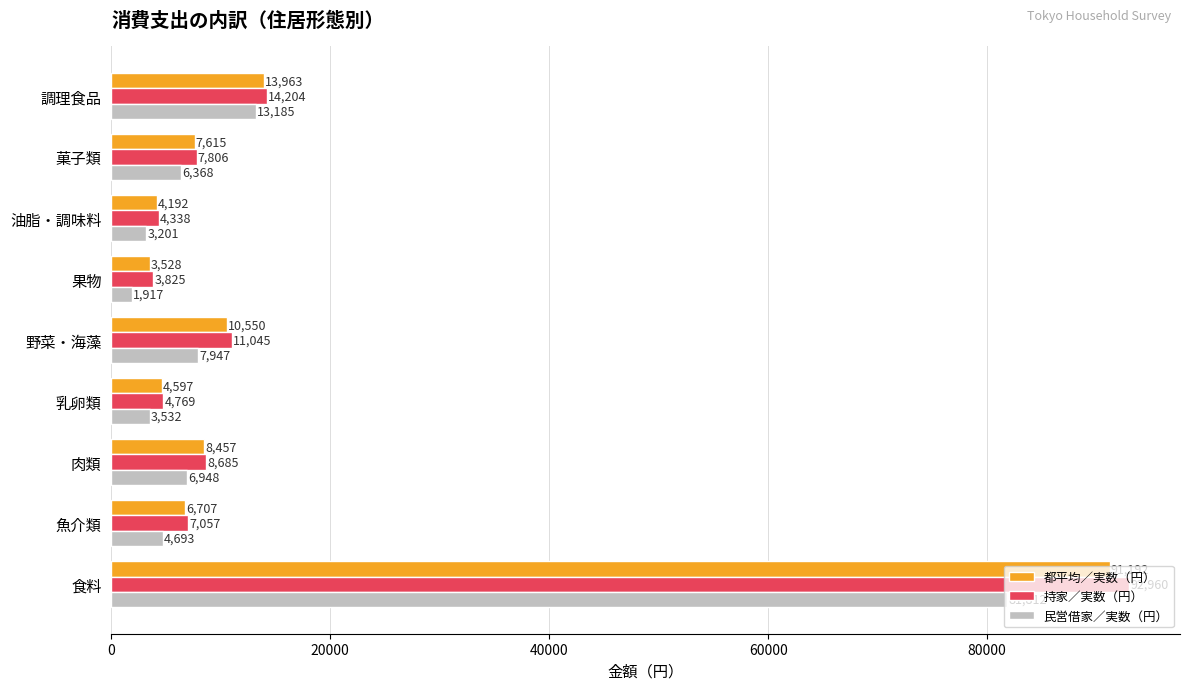

How many data points in 持家／実数（円） are less than 7806?

4